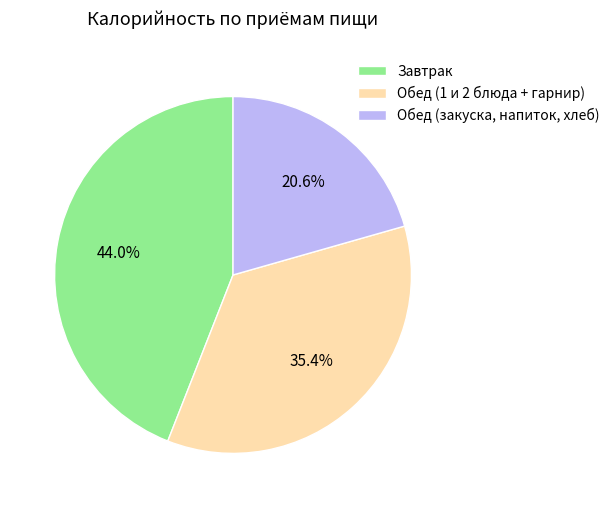

Is there a majority slice in this chart?

No